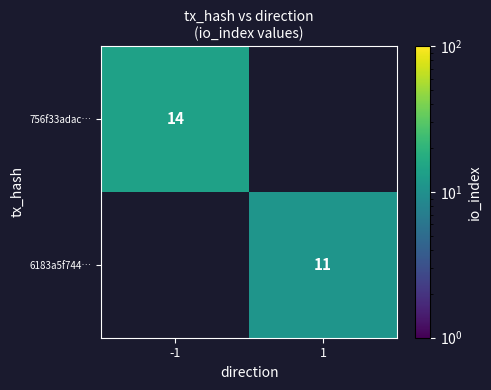

Is the value of 756f33adac… at -1 greater than the value of 6183a5f744… at 1?

Yes